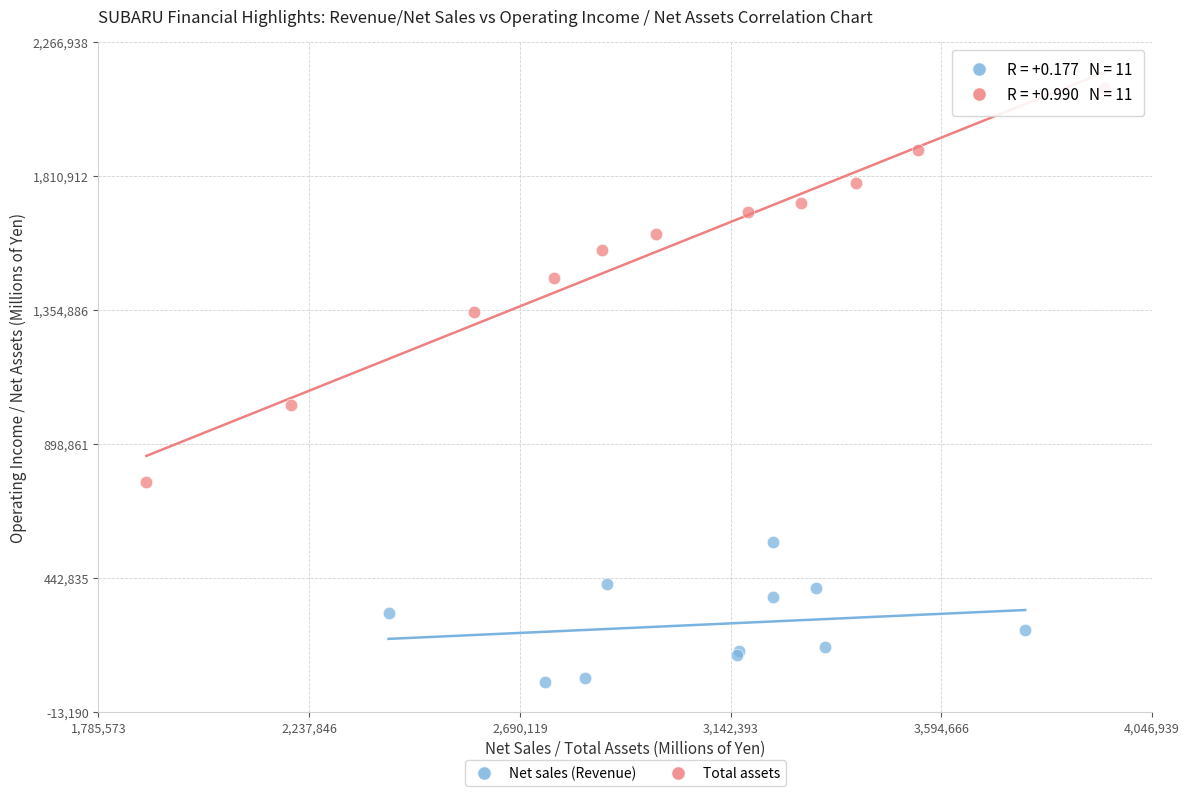

Which series contains the lowest Y value?

Net sales (Revenue)